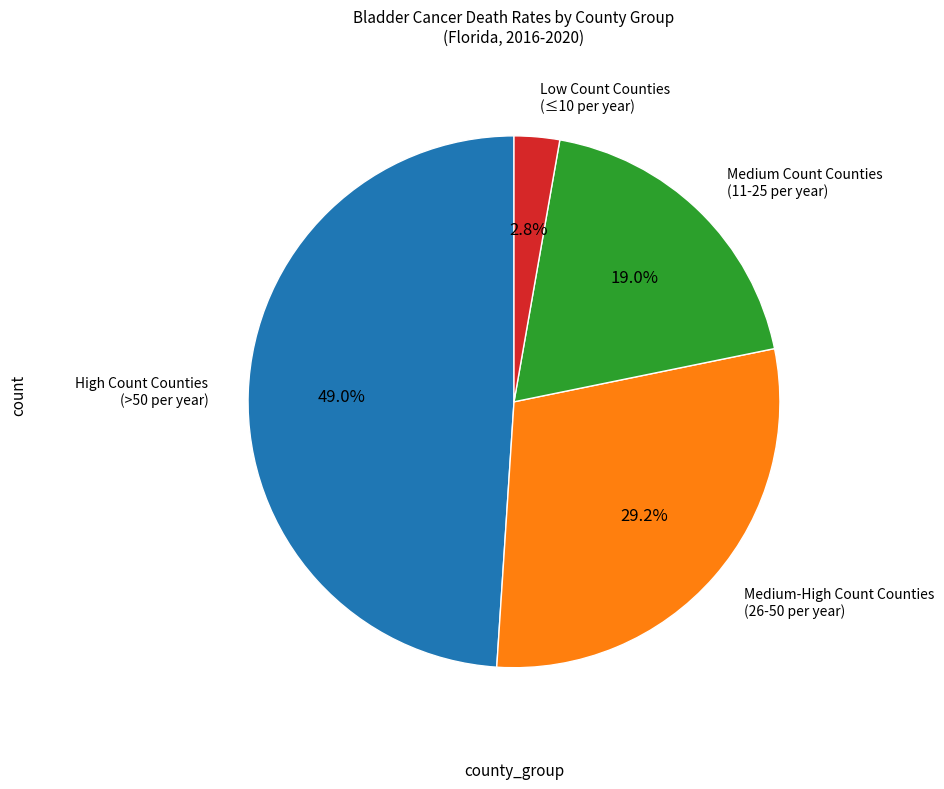

Is there any slice that represents more than half of the pie?

No